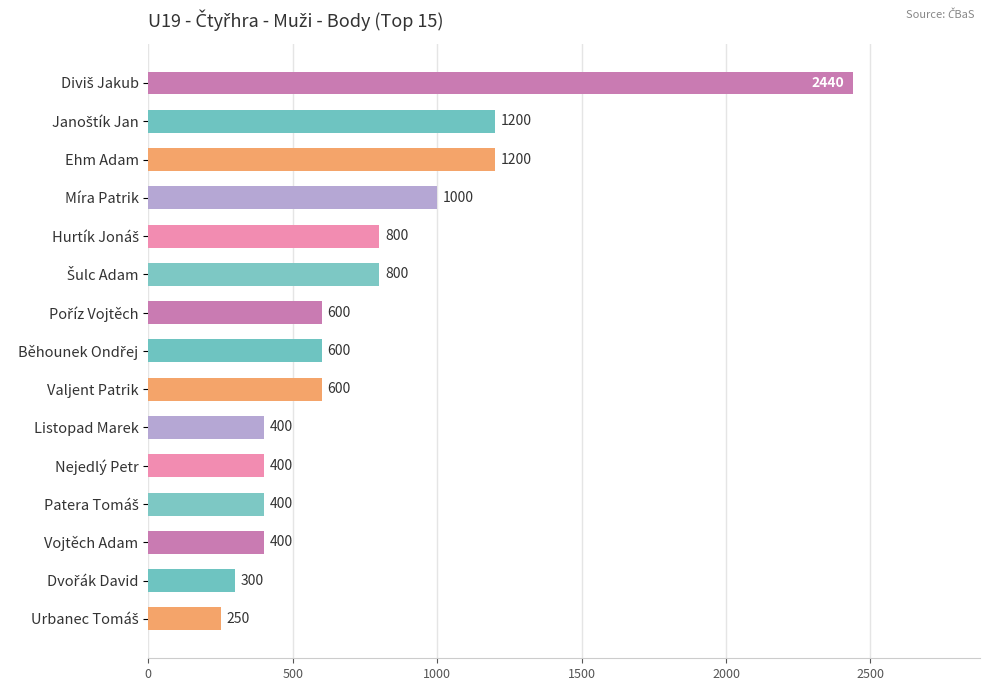

The chart shows a value of 586 at Nejedlý Petr. True or false?

False